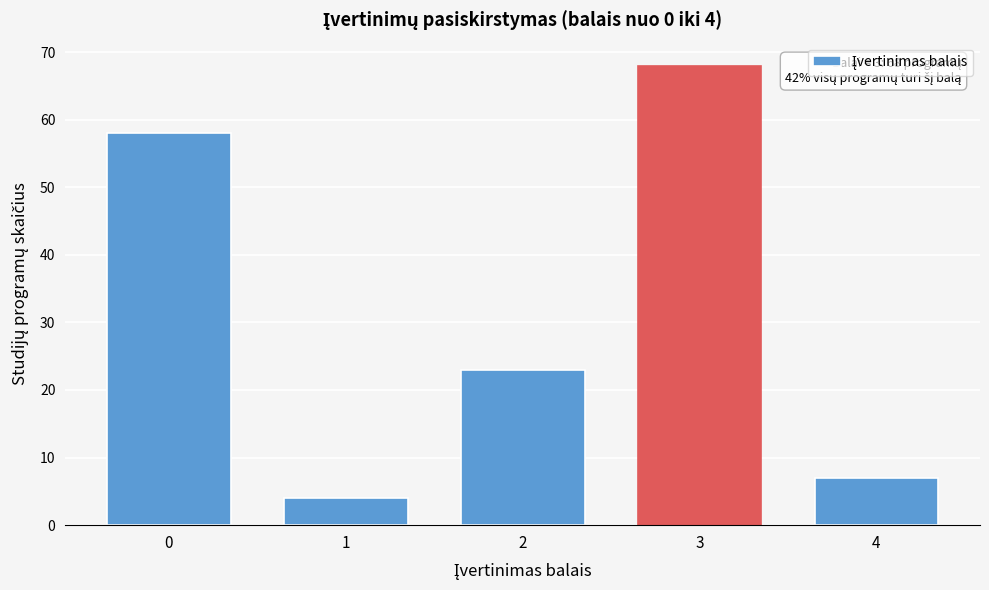

Reading left to right, what are all the values shown in this chart?

0=58	1=4	2=23	3=68	4=7